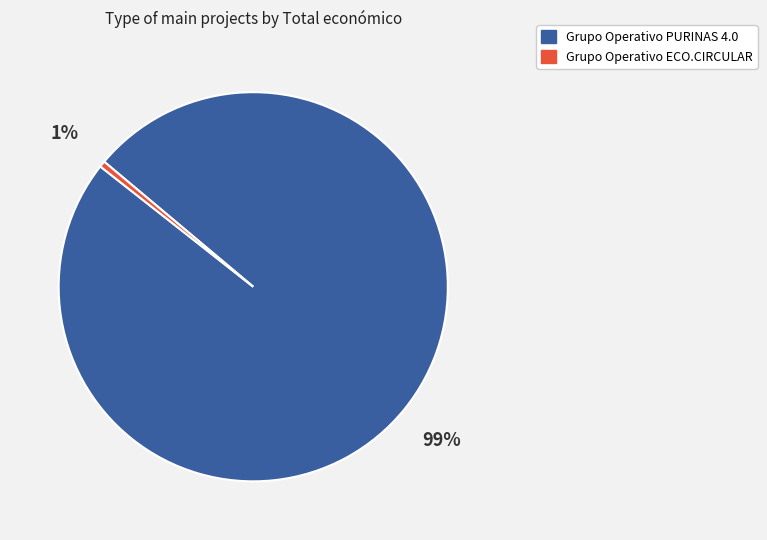

What percentage is the Grupo Operativo ECO.CIRCULAR slice, to the nearest percent?

1%